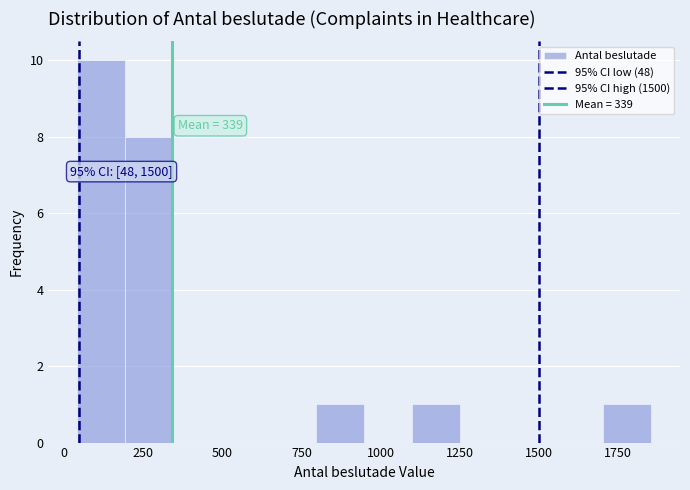

Read against the x-axis, roughly where is the centre of the tallest bar?

100